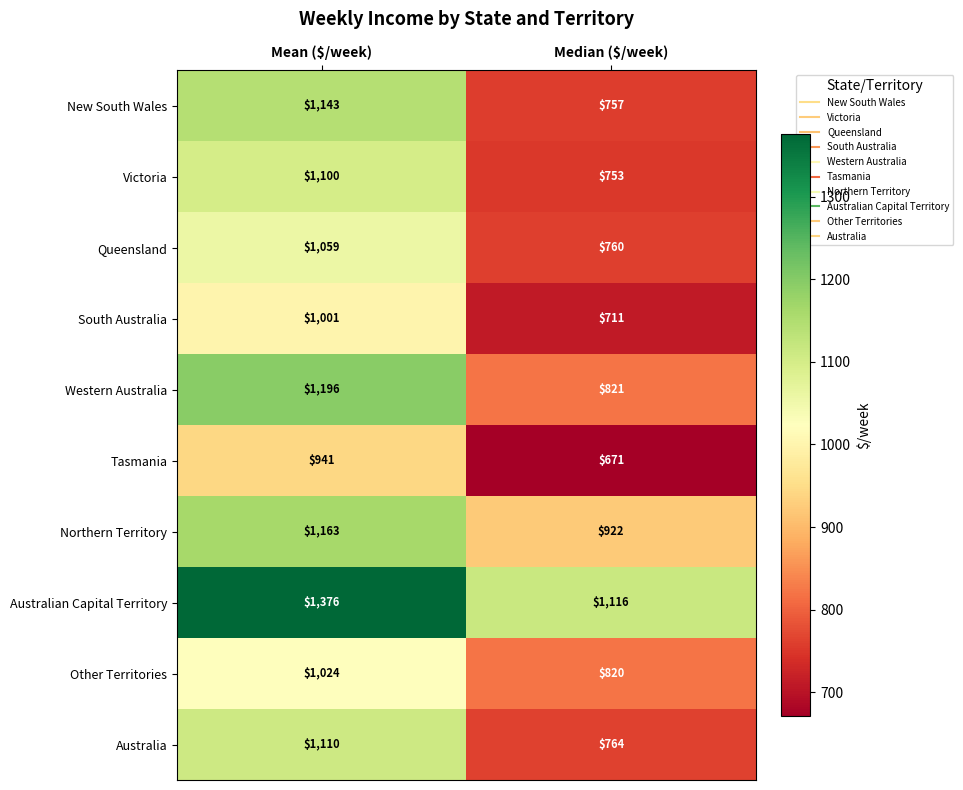

What is the sum of all Tasmania values?

1612